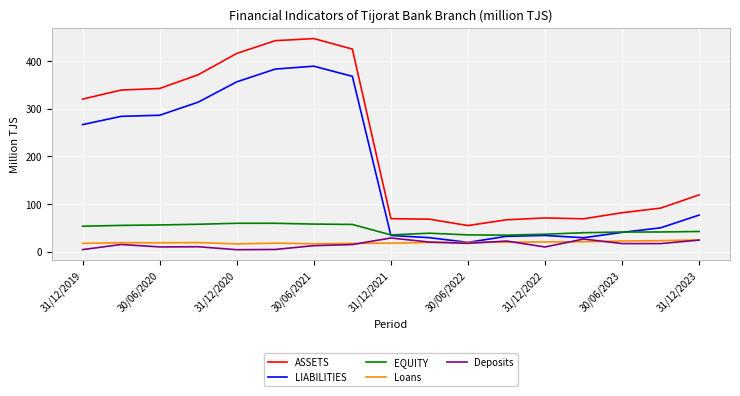

Which series has the widest spread of values?

ASSETS